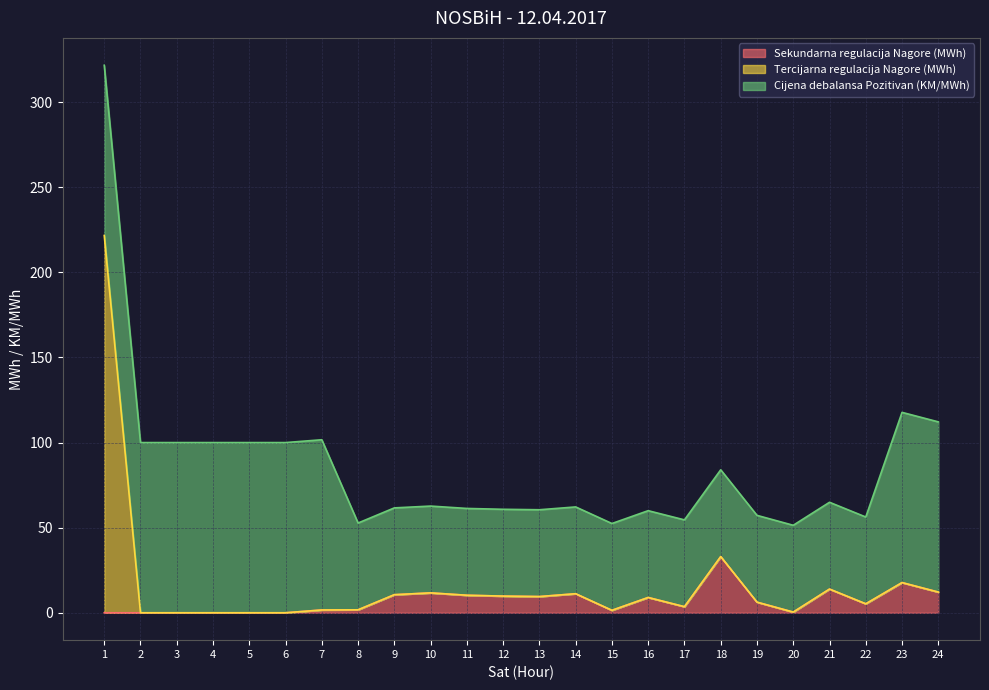

What is the approximate value of Sekundarna regulacija Nagore (MWh) at 23?

17.7